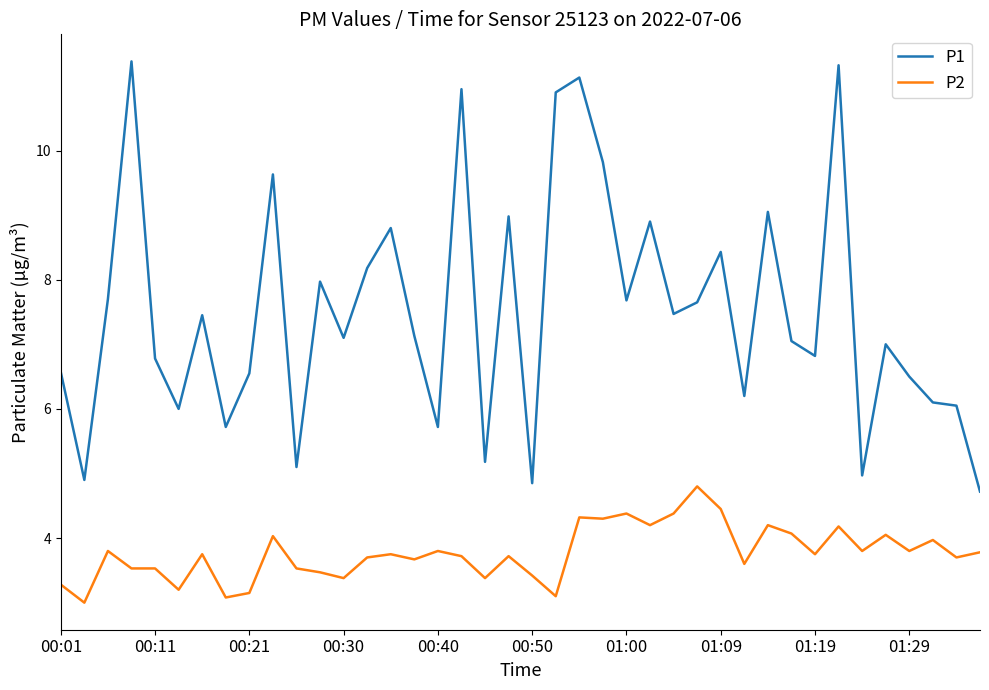

Which series has the largest total across all categories?

P1